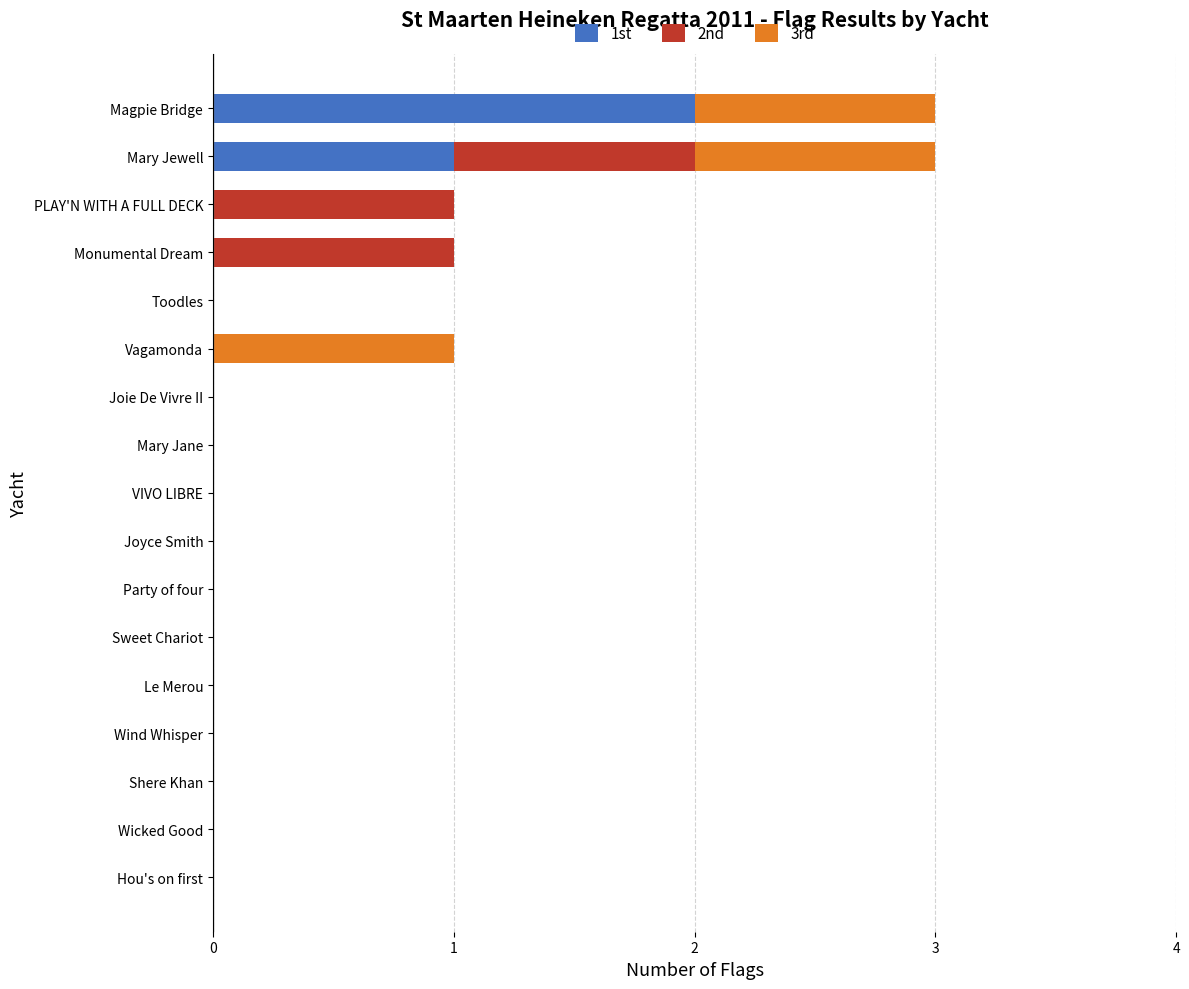

At which label does 1st reach its peak?

Magpie Bridge